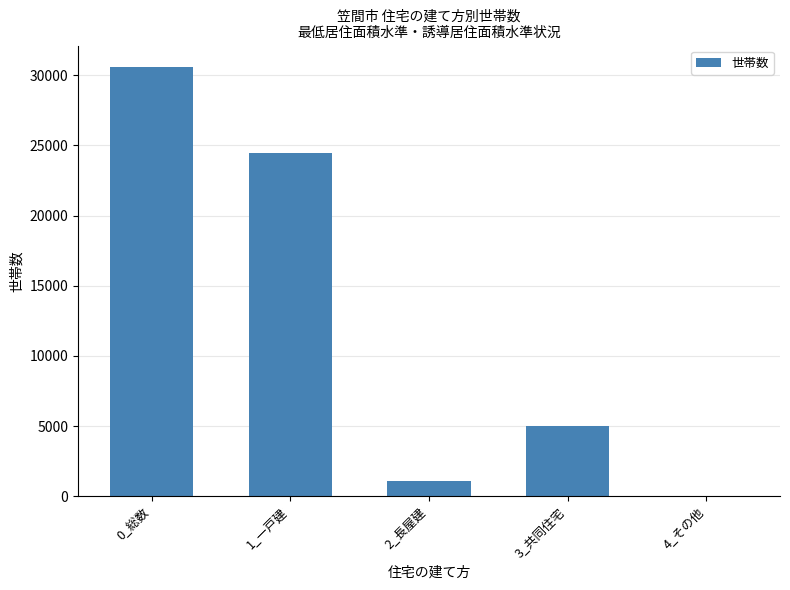

What is the change in value from 0_総数 to 4_その他?

-30570